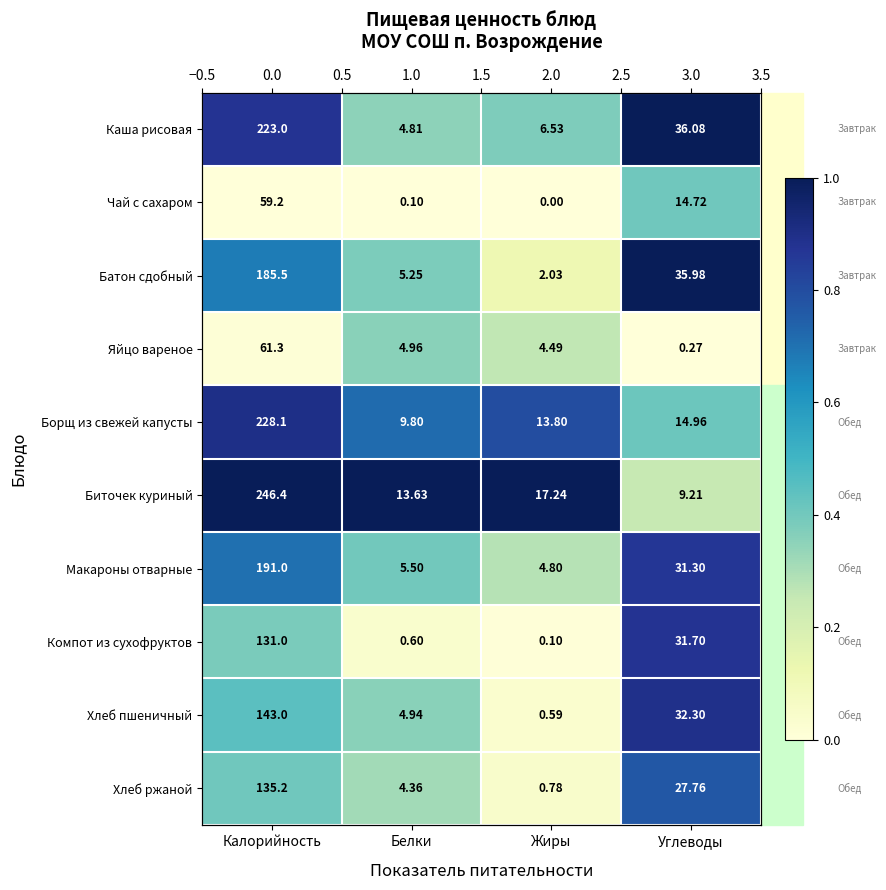

Which series has the largest total across all categories?

Биточек куриный